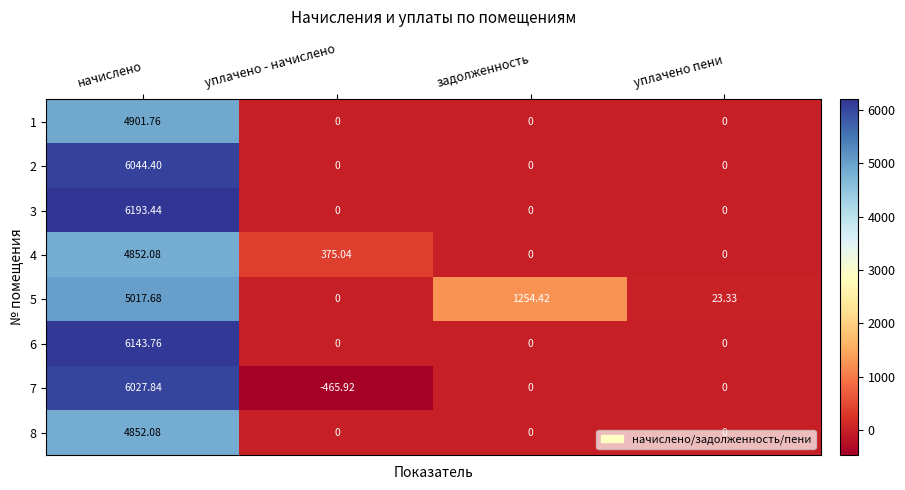

Which label corresponds to the smallest value in the chart?

уплачено - начислено